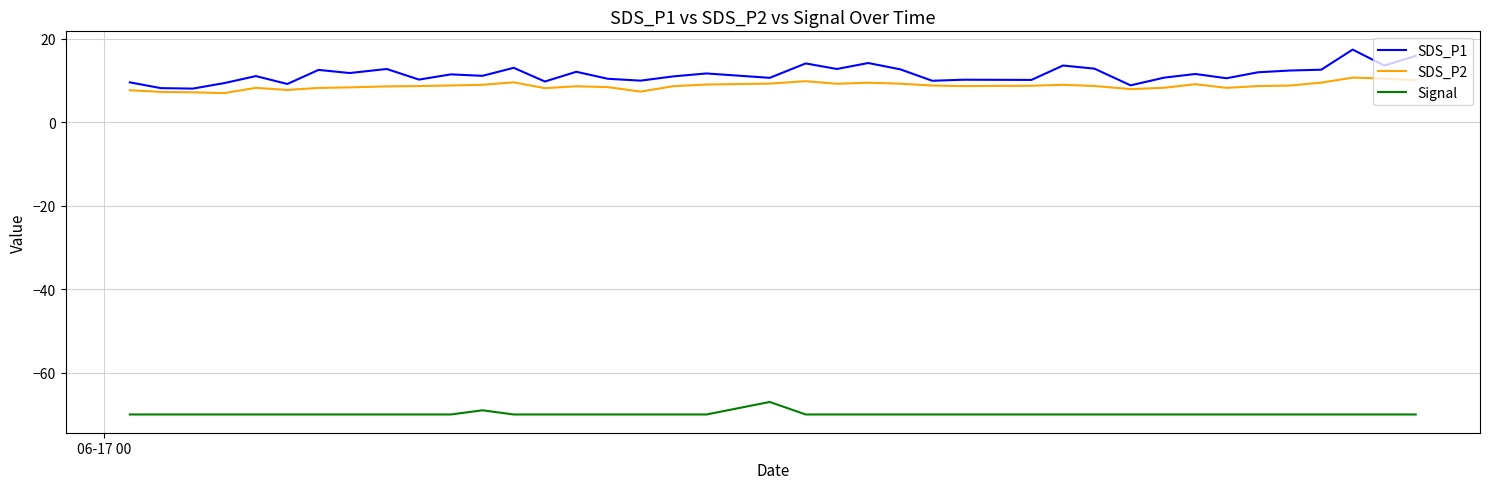

Which series has the widest spread of values?

SDS_P1